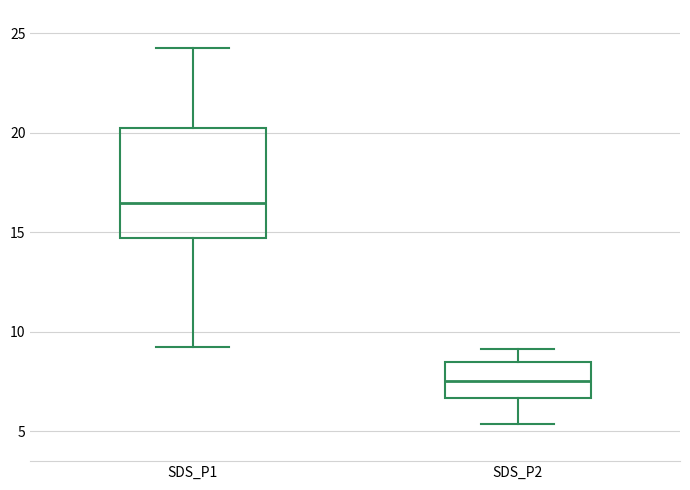

Which box's median line is the highest?

SDS_P1